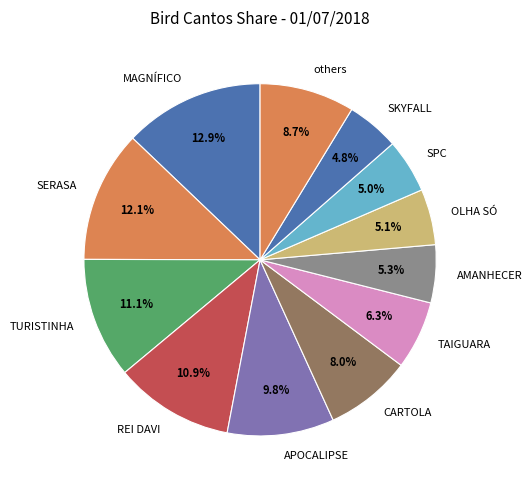

Is it true that TURISTINHA is 3% of the pie?

False